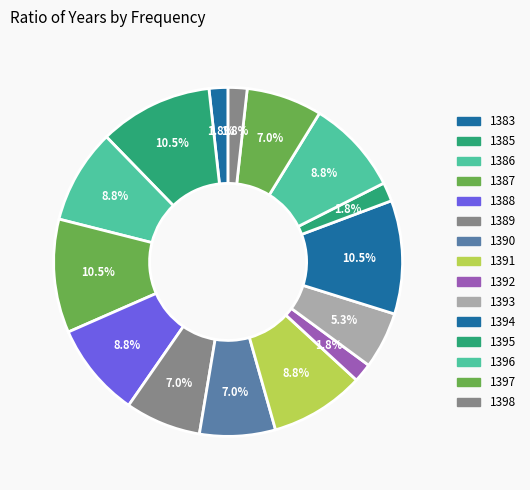

Which category has the smallest portion of the pie?

1383